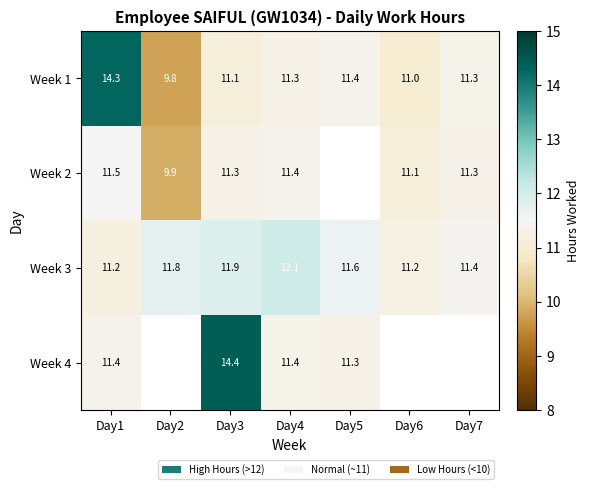

True or false: Week 3 has a value of 11.9 at Day3.

True